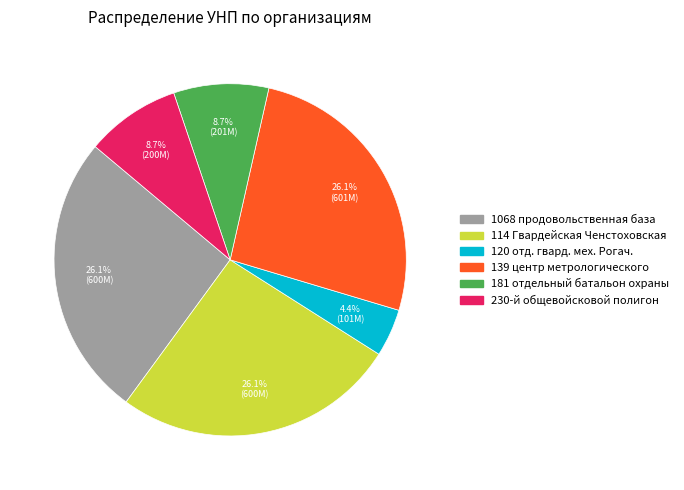

What percentage is the 120 отд. гвард. мех. Рогач. slice, to the nearest percent?

4%